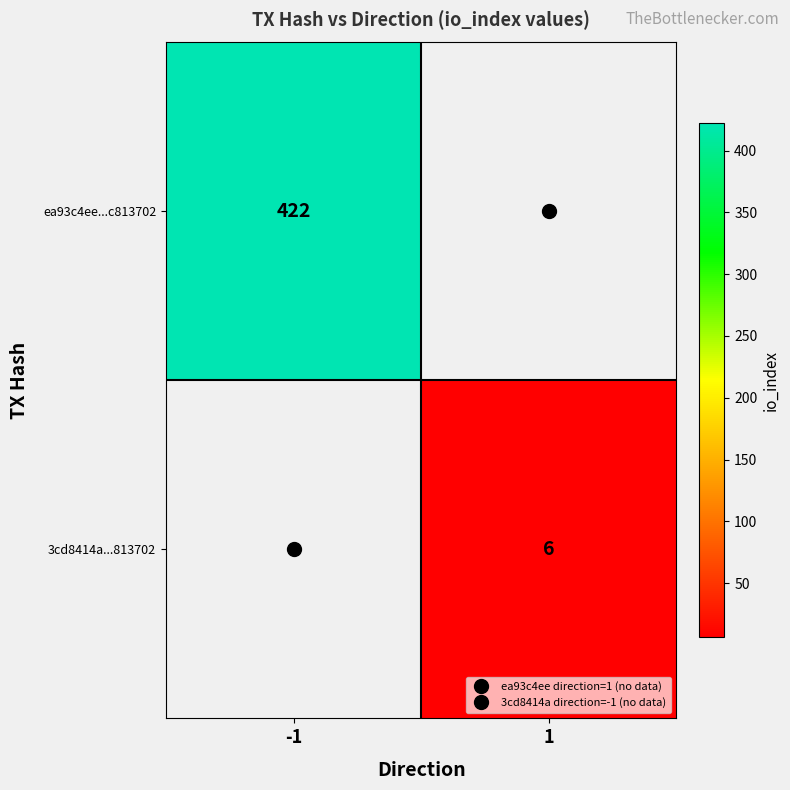

The value of 3cd8414a...813702 at 1 is 6.0. True or false?

True